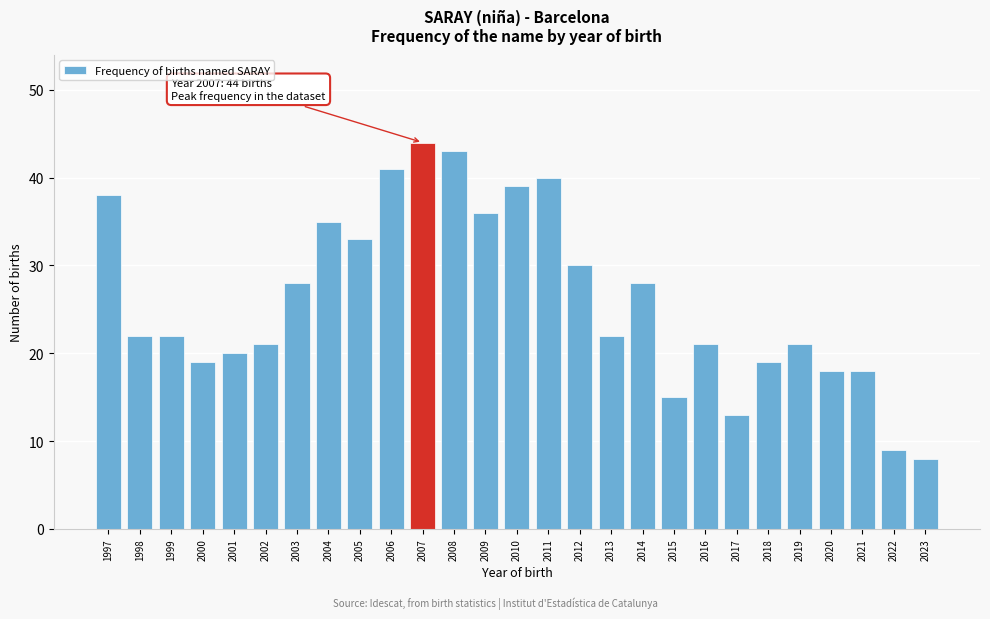

Reading left to right, transcribe all the data shown in this chart.

38	22	22	19	20	21	28	35	33	41	44	43	36	39	40	30	22	28	15	21	13	19	21	18	18	9	8